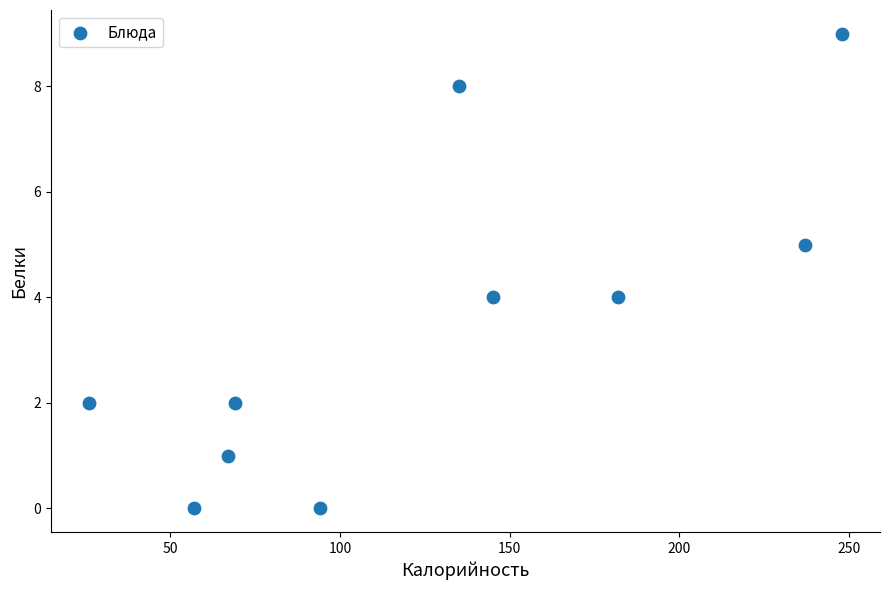

What is the range of Y values (max minus min)?

9